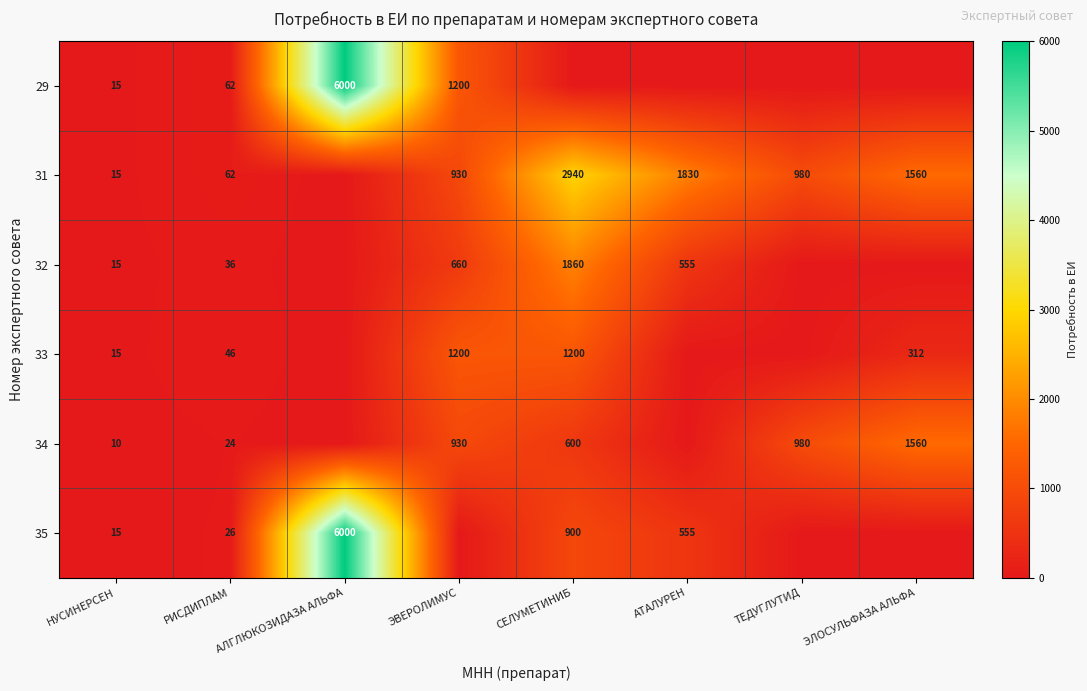

At which category is the sum across all series the highest?

АЛГЛЮКОЗИДАЗА АЛЬФА